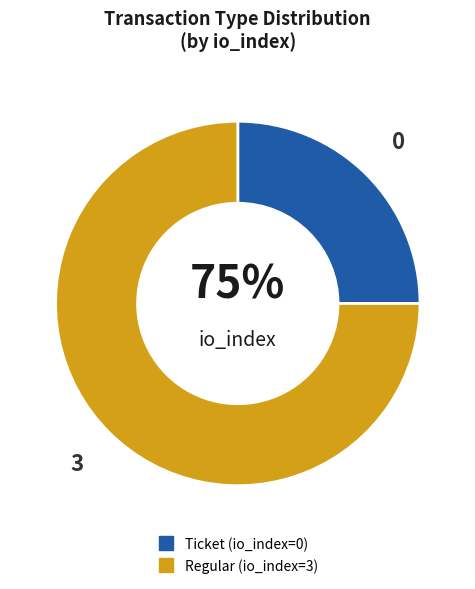

Which category accounts for the majority?

Regular